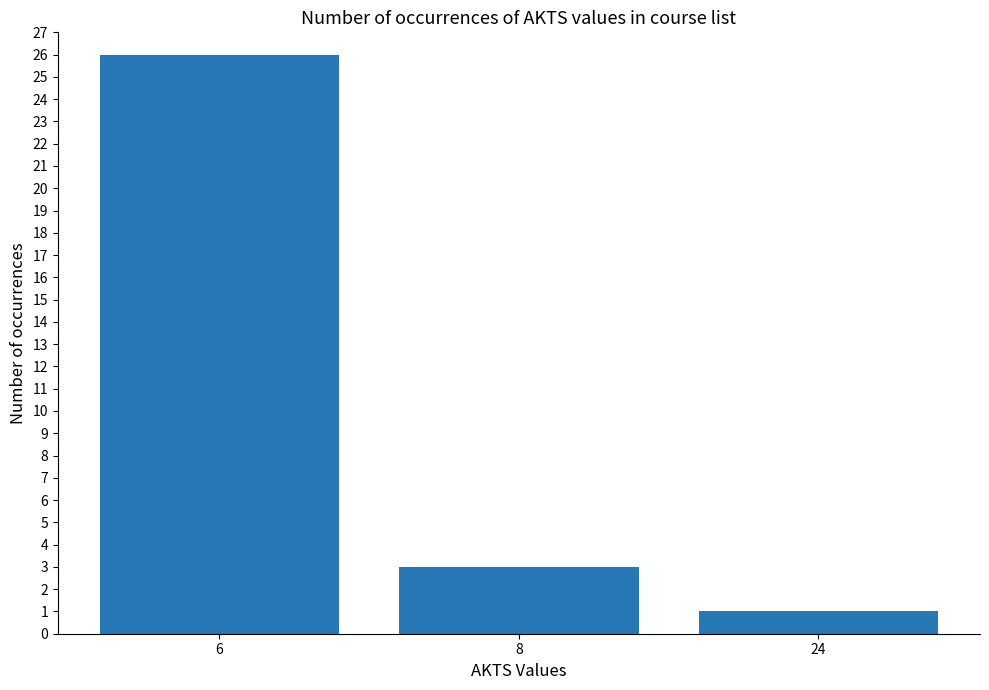

What is the sum of all values?

30